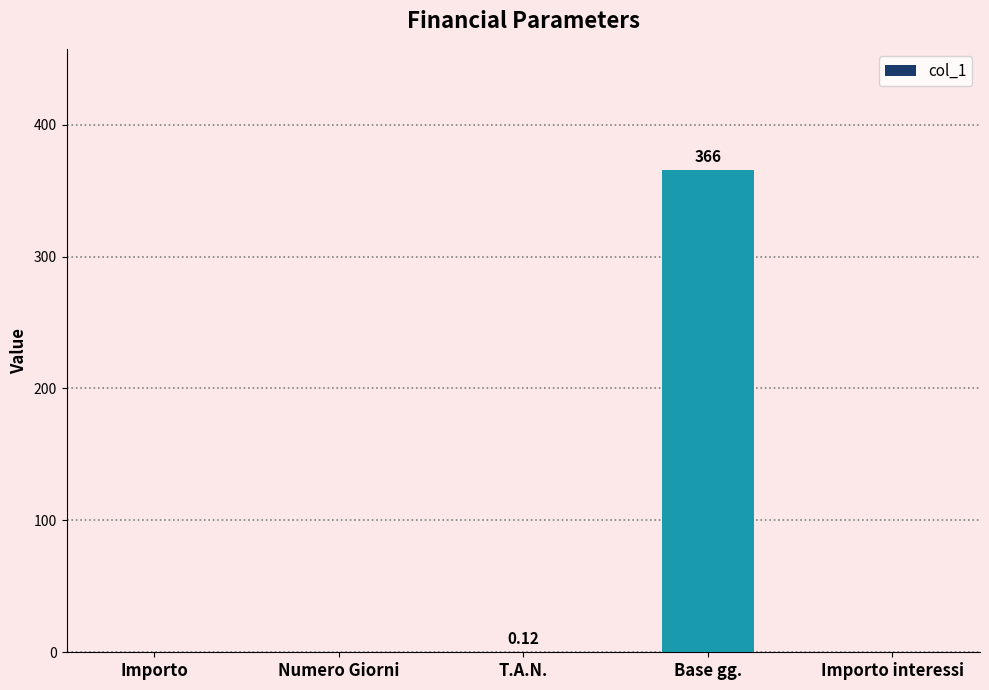

What is the average value?

73.2